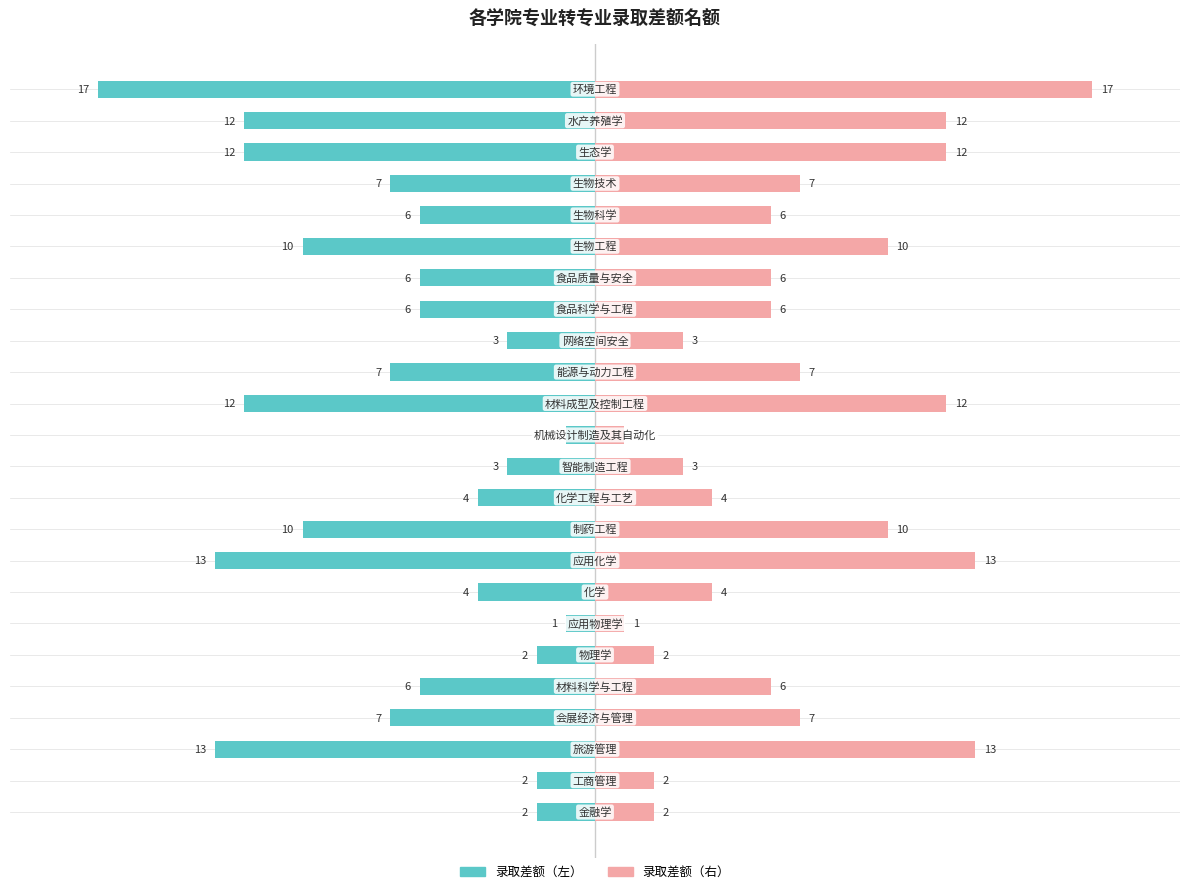

Which series has the largest range (max minus min)?

录取差额